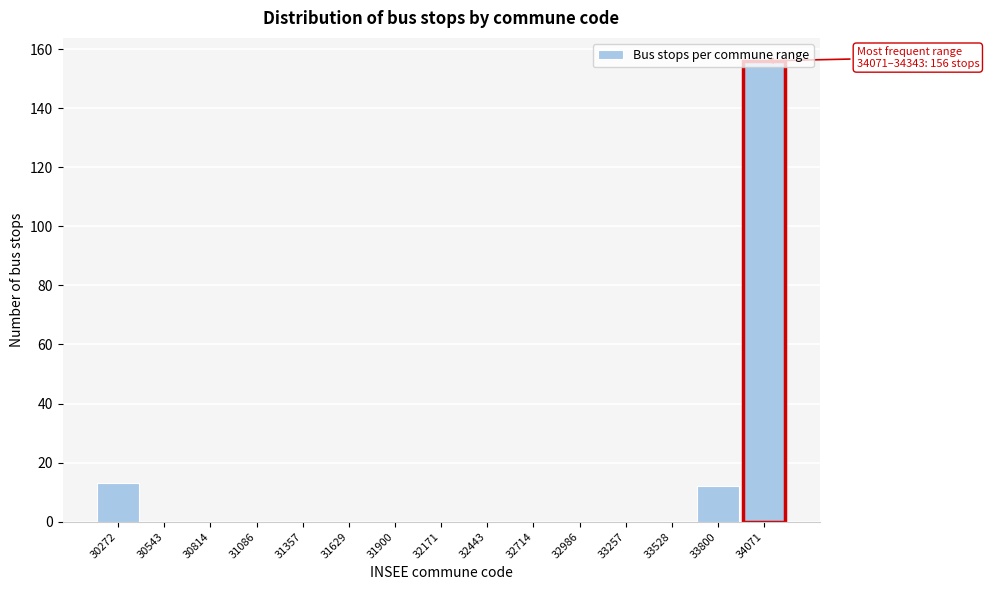

Read the value at 33800.

12